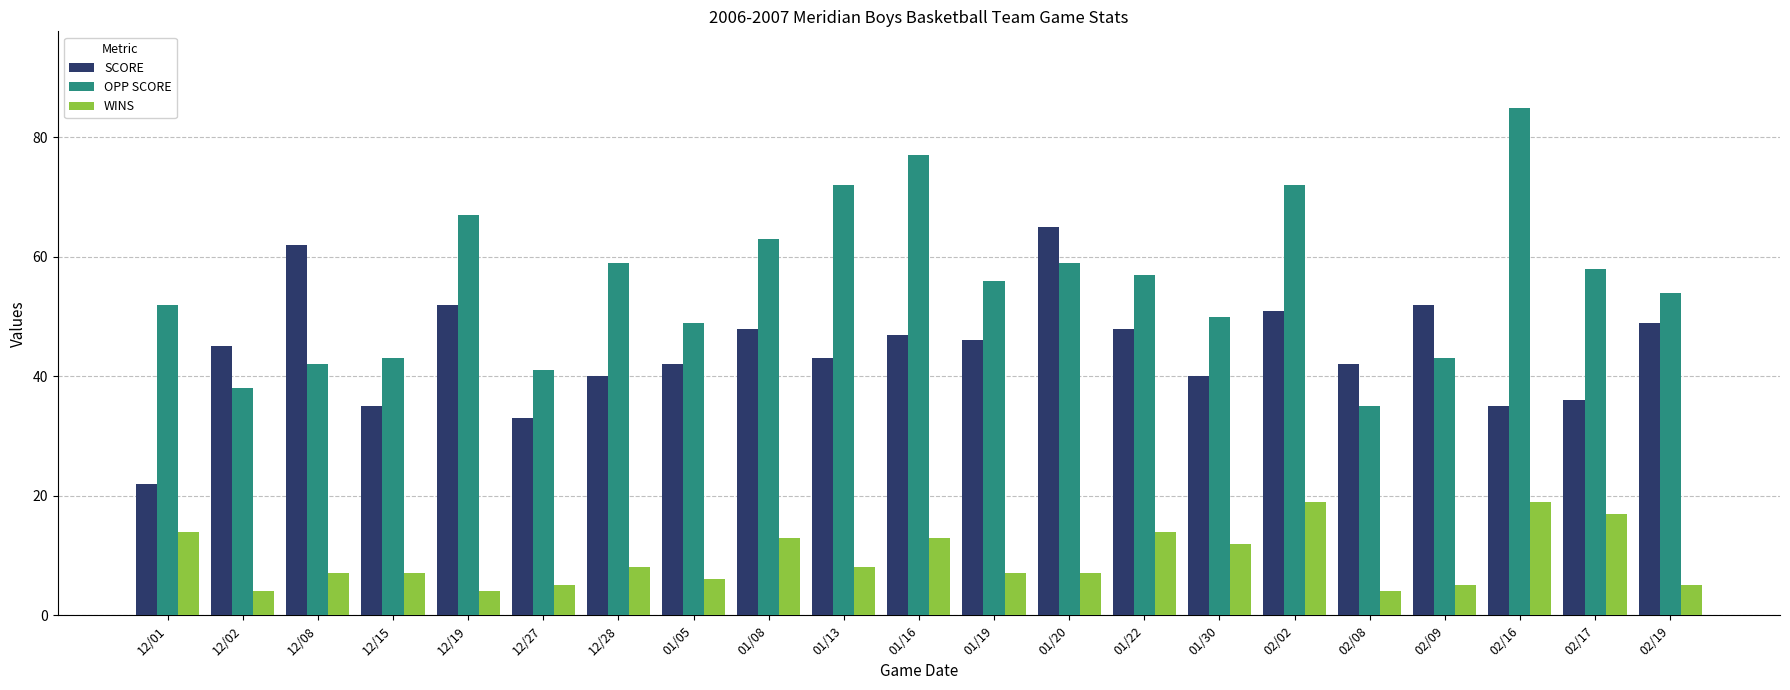

What is the total value across all series at 01/16?

137